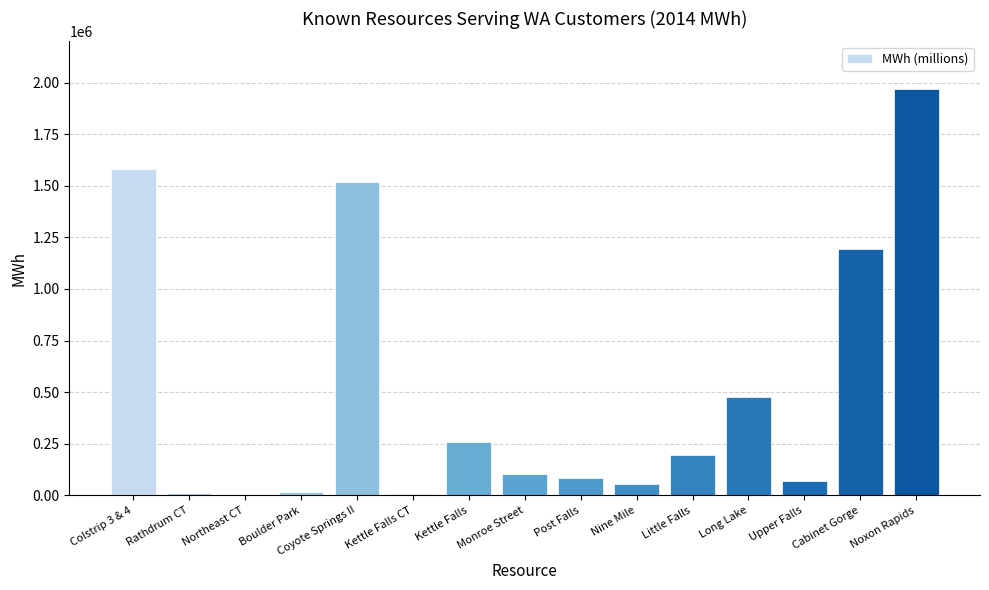

Is it true that the value at Little Falls is 303761.0?

False